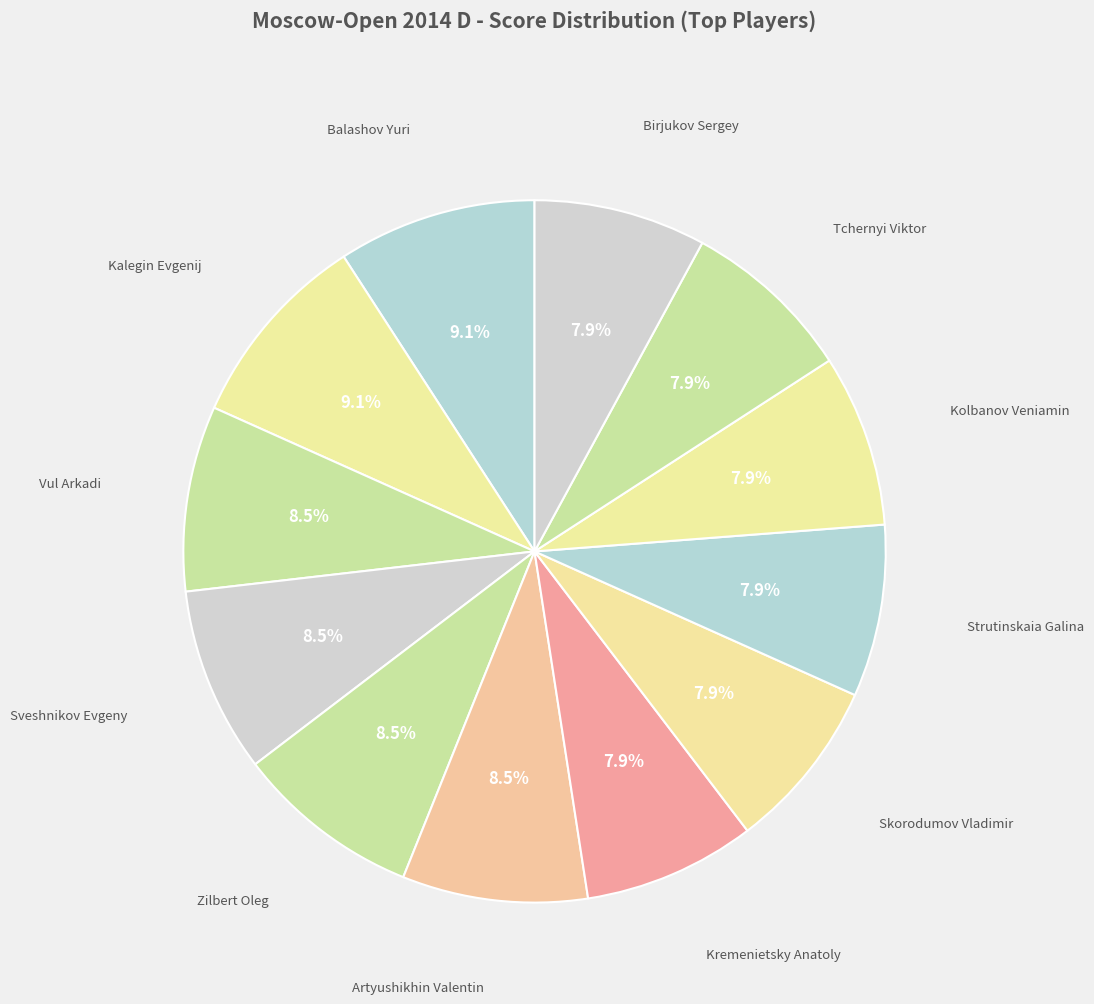

Count the number of slices in the pie.

12